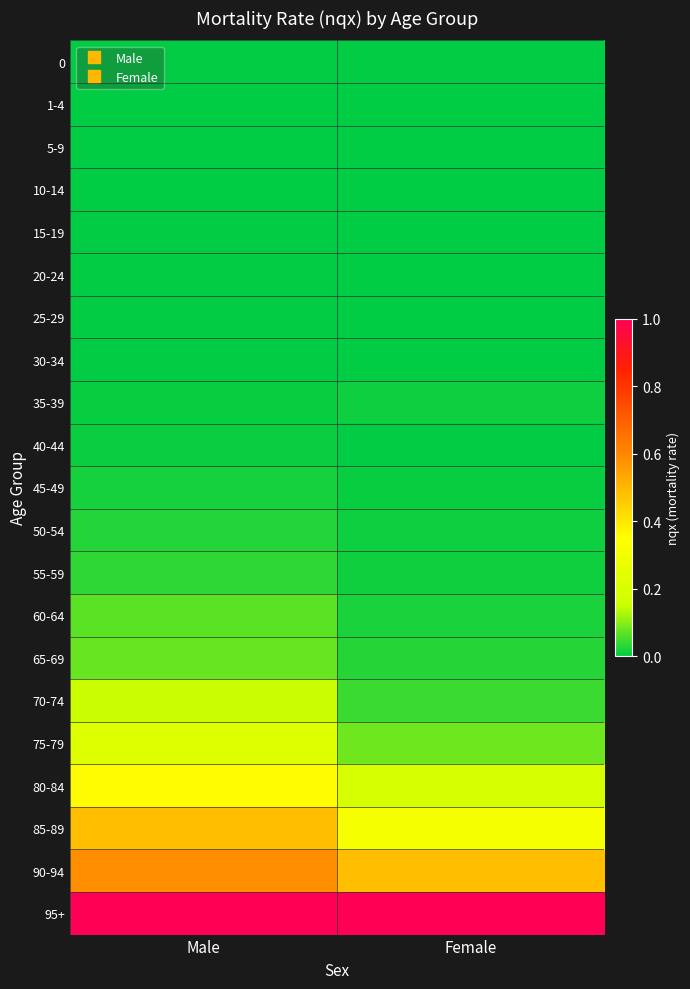

Count the number of data series in this chart.

21